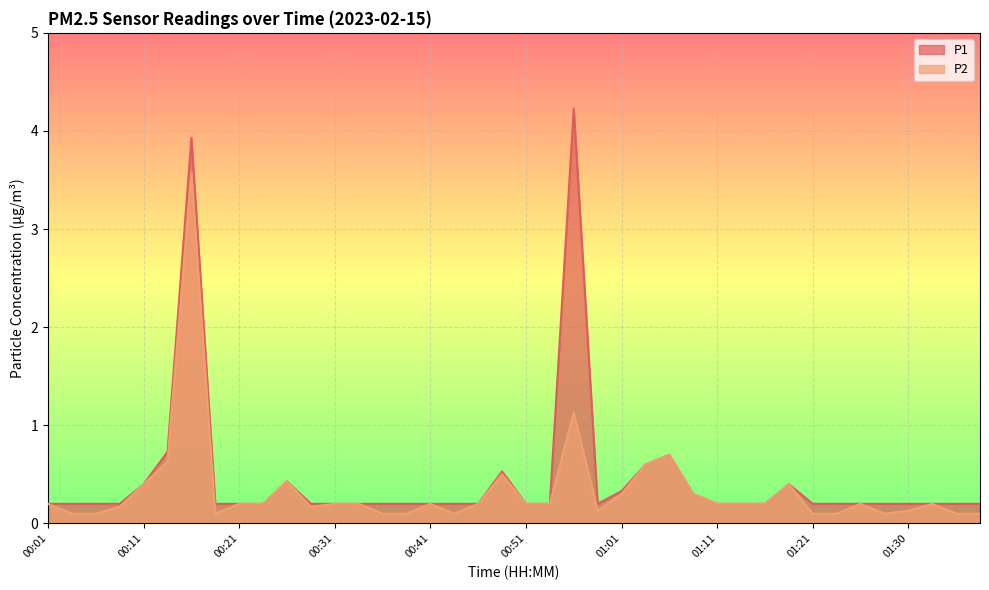

Which series has the largest range (max minus min)?

P1